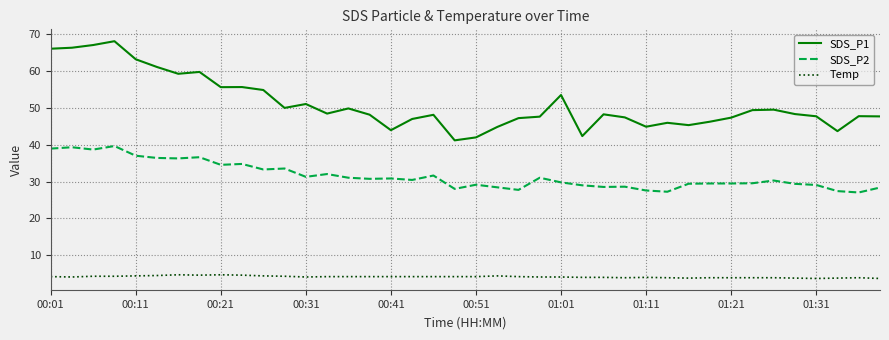

What is the difference between the maximum and second lowest values in the SDS_P2 series?

12.4